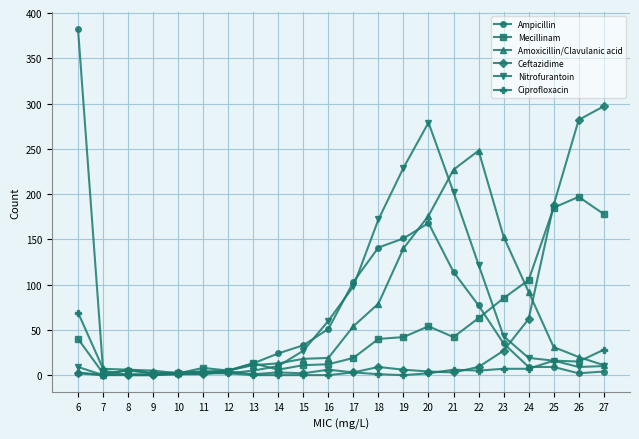

Is it true that Ciprofloxacin equals -26 at 13?

False